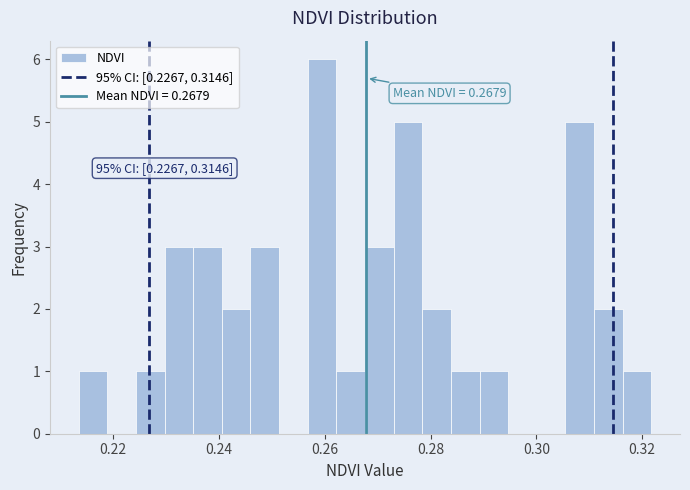

Read against the x-axis, roughly where is the centre of the tallest bar?

0.260